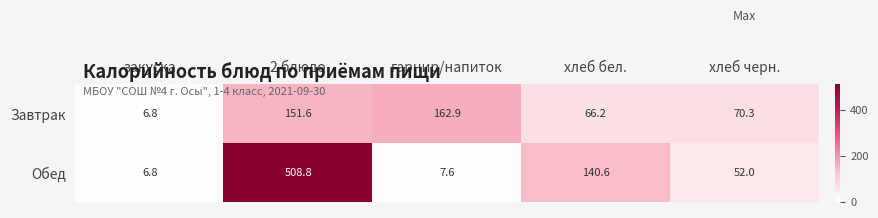

The value of Обед at хлеб бел. is 194.3. True or false?

False